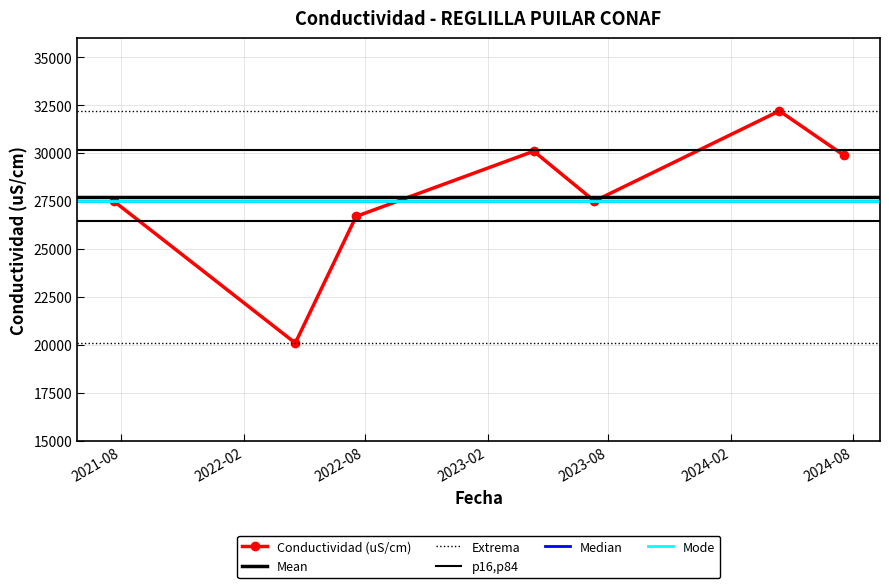

What is the ratio of the value at 2022-07-19 to the value at 2022-04-19?

1.3